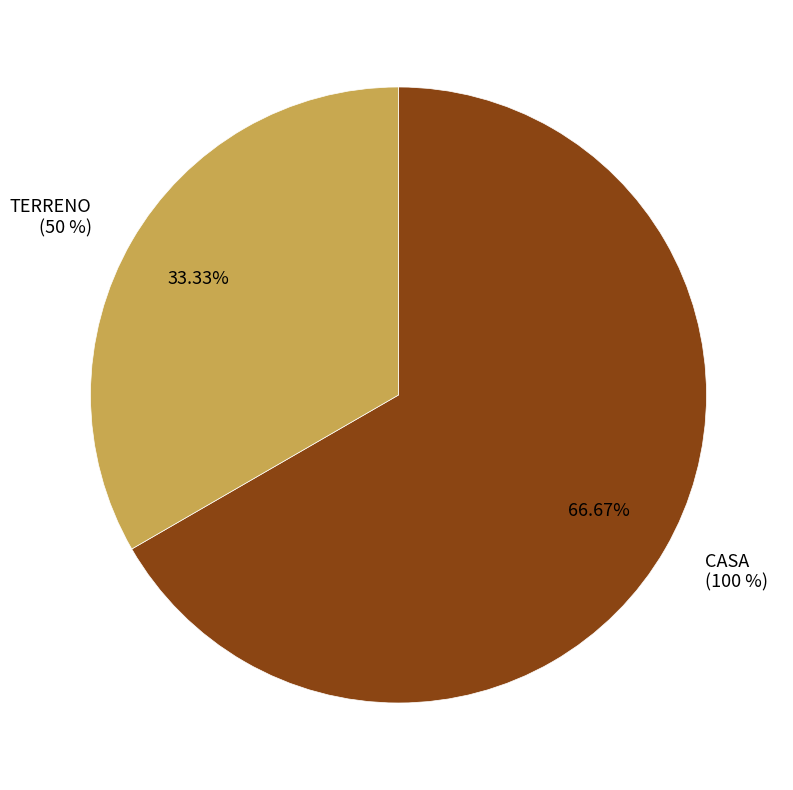

Is there a majority slice in this chart?

Yes